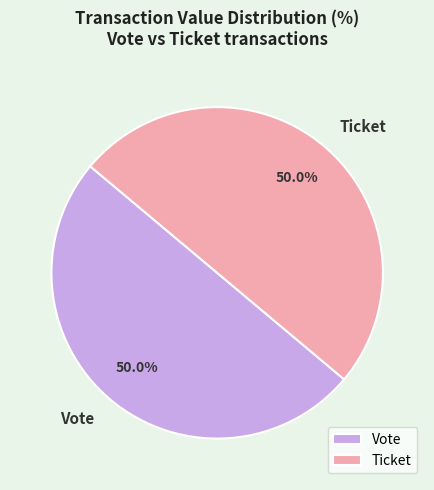

What is the total percentage of Vote and Ticket?

100.0%